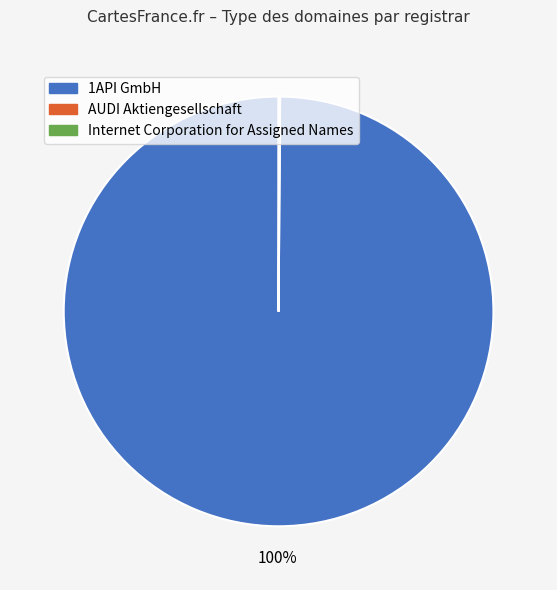

To the nearest percent, what percentage of the pie is 1API GmbH?

100%